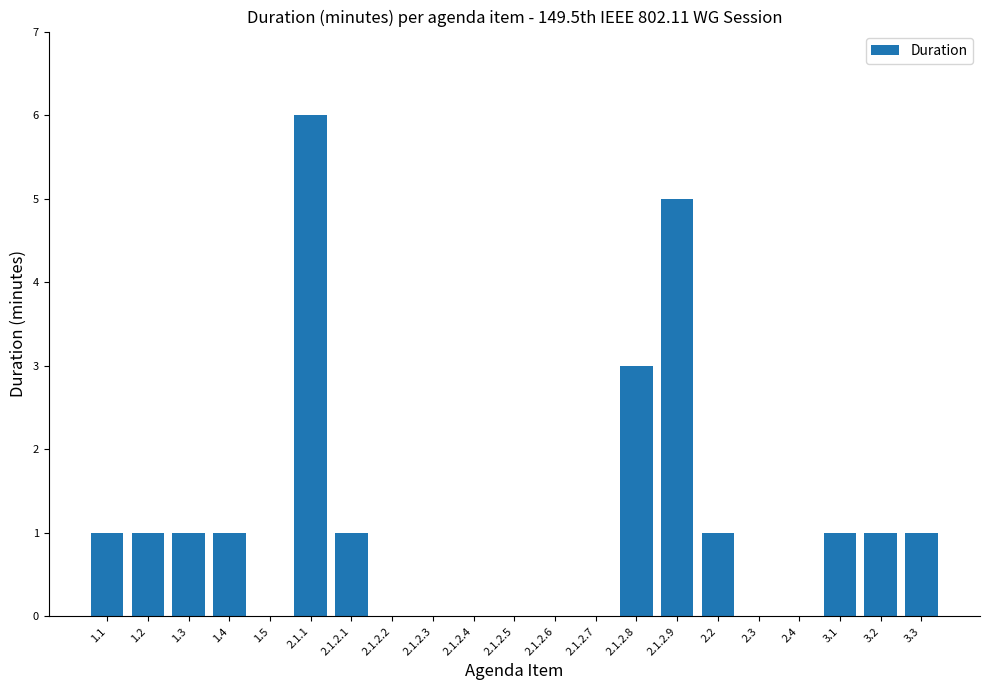

Reading right to left, transcribe all the data shown in this chart.

1	1	1	0	0	1	5	3	0	0	0	0	0	0	1	6	0	1	1	1	1